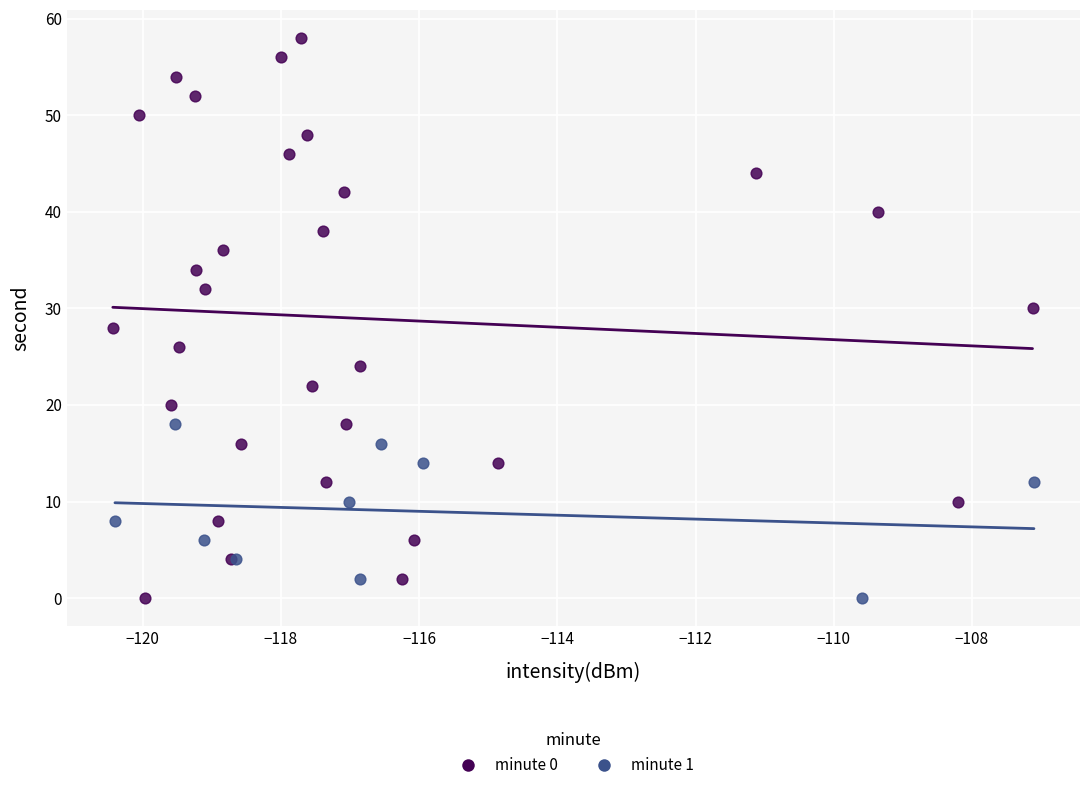

Which series contains the highest Y value?

minute 0